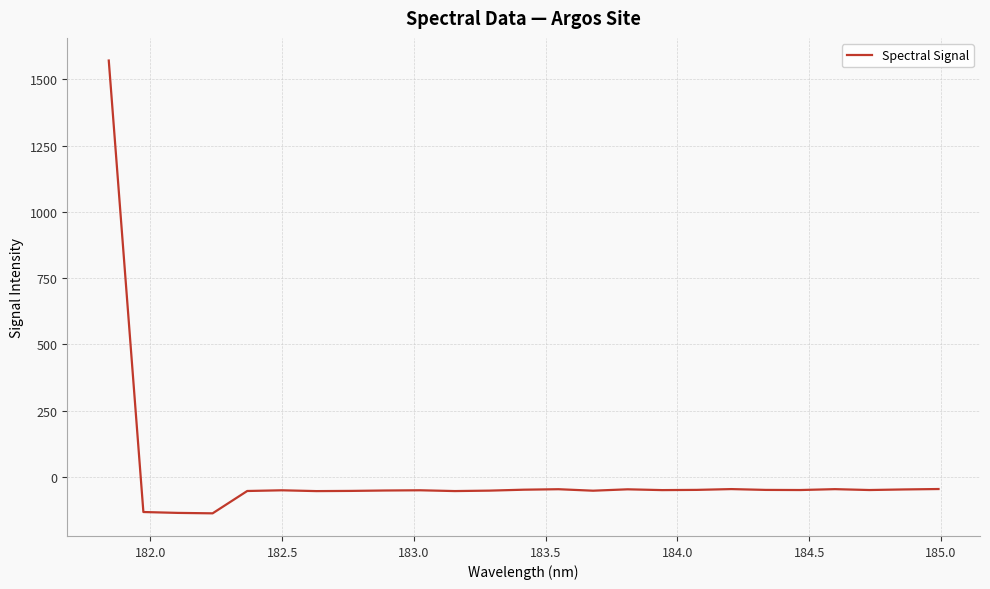

What is the difference between the maximum and minimum values?

1708.2